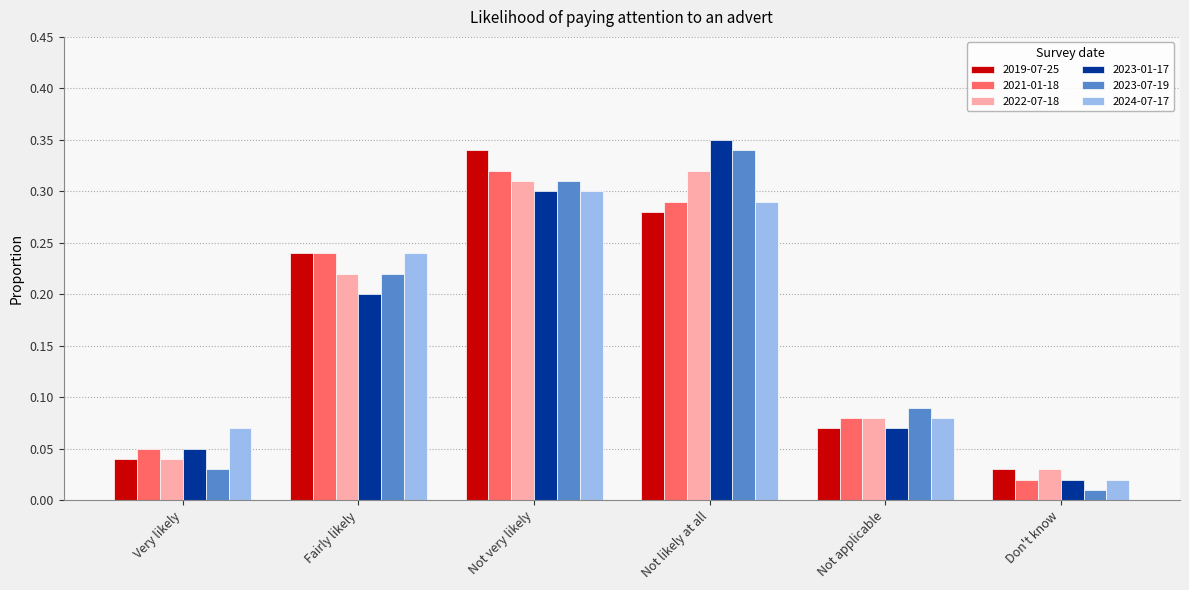

List the labels in order of 2021-01-18 value, largest first.

Not very likely, Not likely at all, Fairly likely, Not applicable, Very likely, Don't know